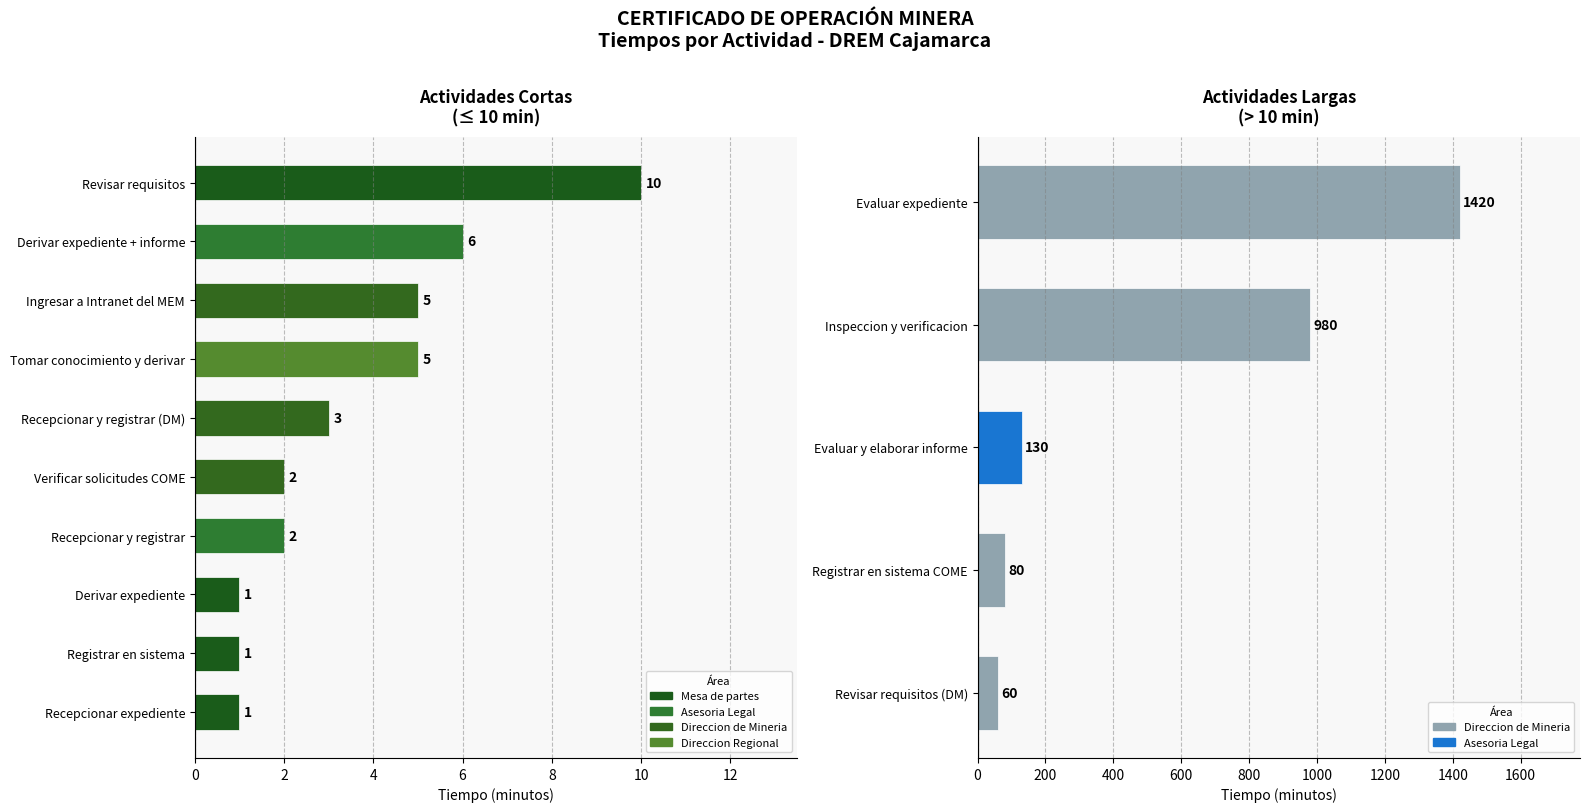

Does the chart contain stacked bars?

No